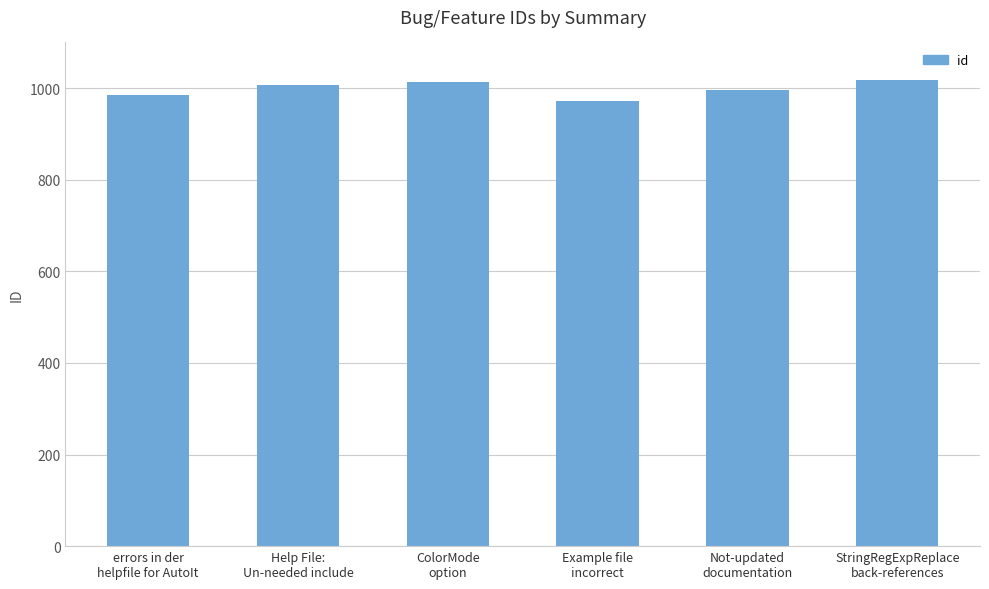

How many values are below 1007?

3